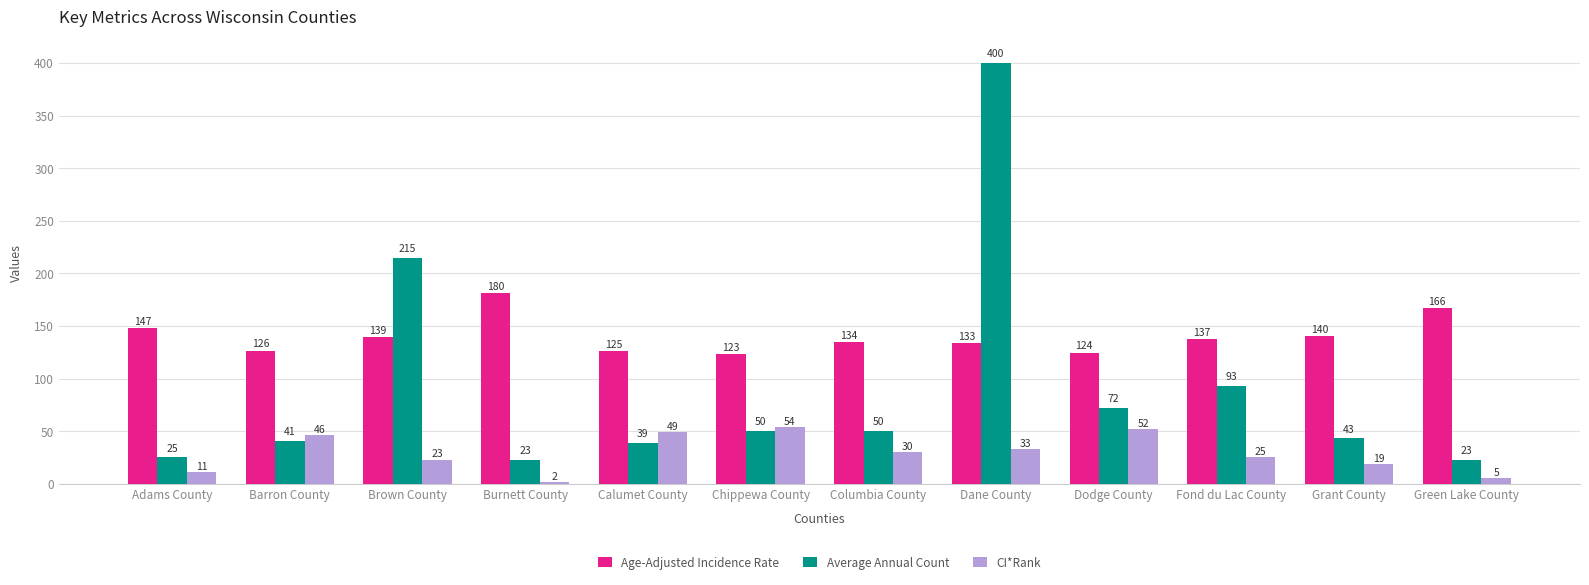

What is the highest value of the Average Annual Count series?

400.0